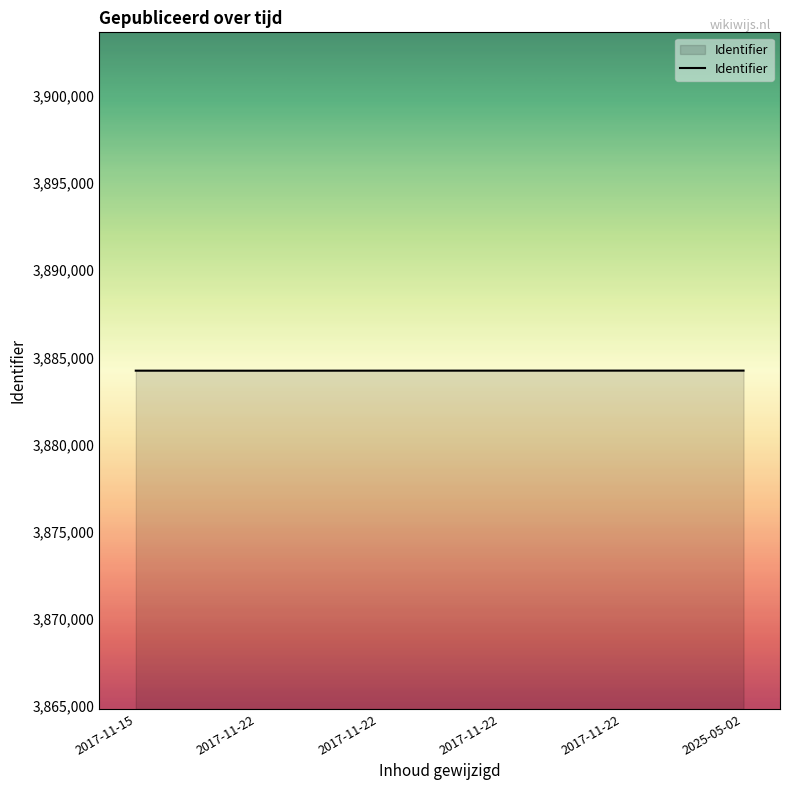

Rank the categories by value from highest to lowest.

2025-05-02, 2017-11-22, 2017-11-22, 2017-11-22, 2017-11-15, 2017-11-22